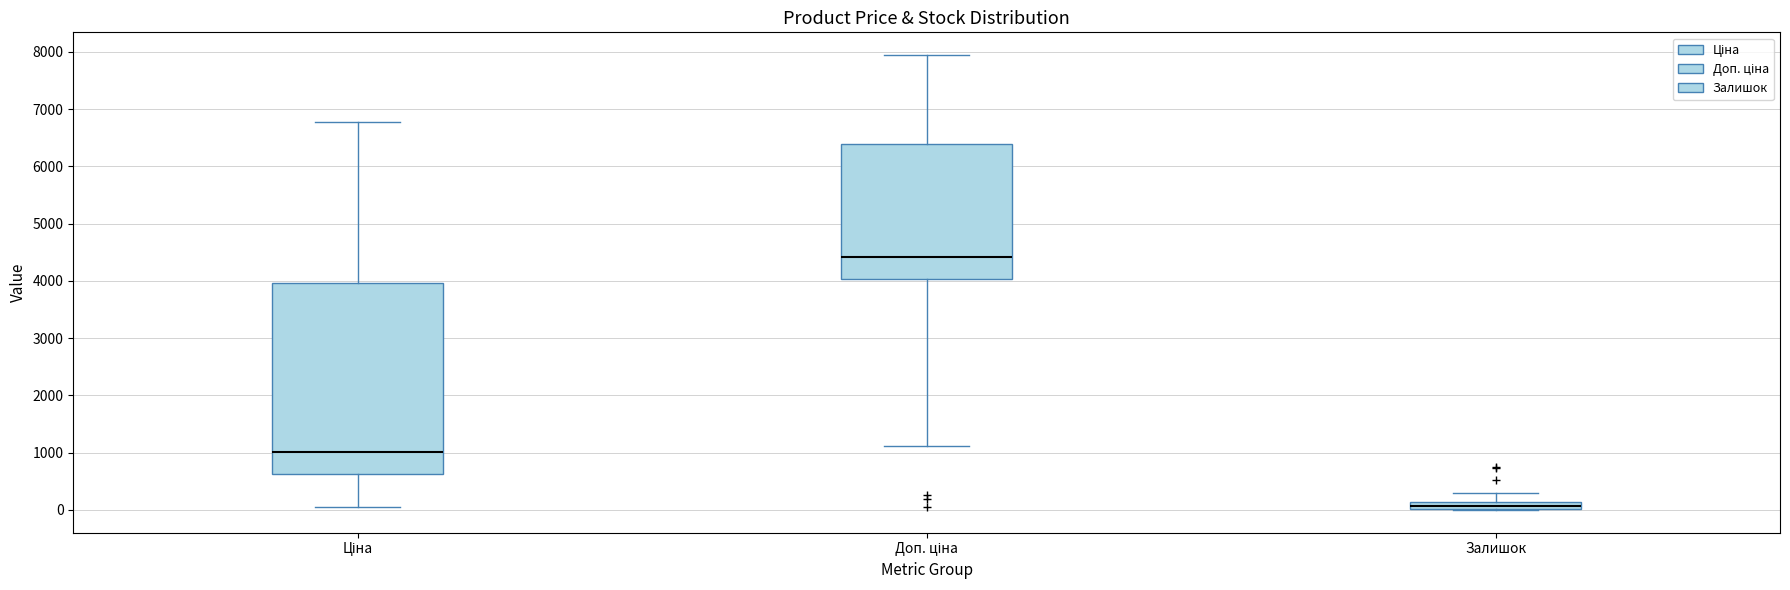

Which box is the tallest, from its lower edge to its upper edge?

Ціна